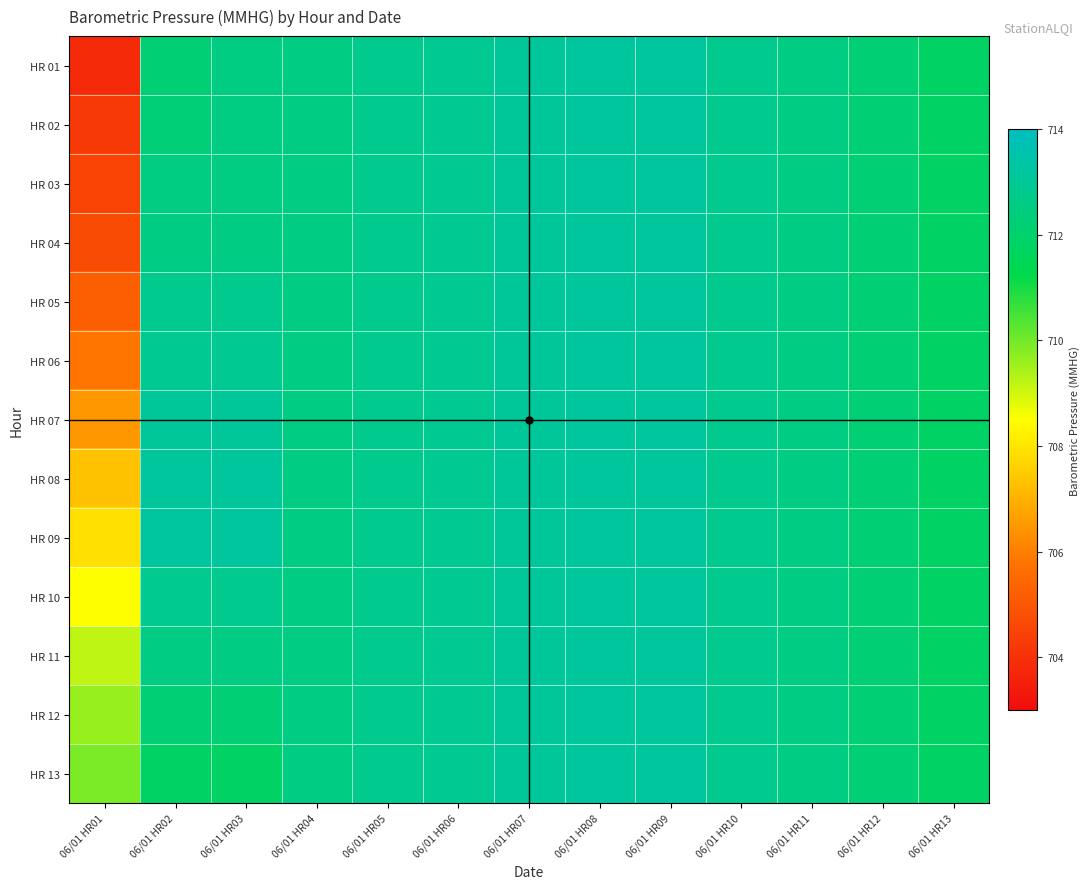

Reading right to left, extract all data points from this chart.

HR 01: 06/01 HR13=711.8	06/01 HR12=712.2	06/01 HR11=712.6	06/01 HR10=712.8	06/01 HR09=713.2	06/01 HR08=713.2	06/01 HR07=713.1	06/01 HR06=712.9	06/01 HR05=712.8	06/01 HR04=712.6	06/01 HR03=712.5	06/01 HR02=712.2	06/01 HR01=703.8
HR 02: 06/01 HR13=711.8	06/01 HR12=712.2	06/01 HR11=712.6	06/01 HR10=712.8	06/01 HR09=713.2	06/01 HR08=713.2	06/01 HR07=713.1	06/01 HR06=712.9	06/01 HR05=712.8	06/01 HR04=712.6	06/01 HR03=712.5	06/01 HR02=712.3	06/01 HR01=704.2
HR 03: 06/01 HR13=711.8	06/01 HR12=712.2	06/01 HR11=712.6	06/01 HR10=712.8	06/01 HR09=713.2	06/01 HR08=713.2	06/01 HR07=713.1	06/01 HR06=712.9	06/01 HR05=712.8	06/01 HR04=712.6	06/01 HR03=712.5	06/01 HR02=712.5	06/01 HR01=704.5
HR 04: 06/01 HR13=711.8	06/01 HR12=712.2	06/01 HR11=712.6	06/01 HR10=712.8	06/01 HR09=713.2	06/01 HR08=713.2	06/01 HR07=713.1	06/01 HR06=712.9	06/01 HR05=712.8	06/01 HR04=712.6	06/01 HR03=712.6	06/01 HR02=712.6	06/01 HR01=704.7
HR 05: 06/01 HR13=711.8	06/01 HR12=712.2	06/01 HR11=712.6	06/01 HR10=712.8	06/01 HR09=713.2	06/01 HR08=713.2	06/01 HR07=713.1	06/01 HR06=712.9	06/01 HR05=712.8	06/01 HR04=712.6	06/01 HR03=712.8	06/01 HR02=712.8	06/01 HR01=705.2
HR 06: 06/01 HR13=711.8	06/01 HR12=712.2	06/01 HR11=712.6	06/01 HR10=712.8	06/01 HR09=713.2	06/01 HR08=713.2	06/01 HR07=713.1	06/01 HR06=712.9	06/01 HR05=712.8	06/01 HR04=712.6	06/01 HR03=712.9	06/01 HR02=712.9	06/01 HR01=705.8
HR 07: 06/01 HR13=711.8	06/01 HR12=712.2	06/01 HR11=712.6	06/01 HR10=712.8	06/01 HR09=713.2	06/01 HR08=713.2	06/01 HR07=713.1	06/01 HR06=712.9	06/01 HR05=712.8	06/01 HR04=712.6	06/01 HR03=713.1	06/01 HR02=713.1	06/01 HR01=706.5
HR 08: 06/01 HR13=711.8	06/01 HR12=712.2	06/01 HR11=712.6	06/01 HR10=712.8	06/01 HR09=713.2	06/01 HR08=713.2	06/01 HR07=713.1	06/01 HR06=712.9	06/01 HR05=712.8	06/01 HR04=712.6	06/01 HR03=713.2	06/01 HR02=713.2	06/01 HR01=707.3
HR 09: 06/01 HR13=711.8	06/01 HR12=712.2	06/01 HR11=712.6	06/01 HR10=712.8	06/01 HR09=713.2	06/01 HR08=713.2	06/01 HR07=713.1	06/01 HR06=712.9	06/01 HR05=712.8	06/01 HR04=712.6	06/01 HR03=713.2	06/01 HR02=713.2	06/01 HR01=707.9
HR 10: 06/01 HR13=711.8	06/01 HR12=712.2	06/01 HR11=712.6	06/01 HR10=712.8	06/01 HR09=713.2	06/01 HR08=713.2	06/01 HR07=713.1	06/01 HR06=712.9	06/01 HR05=712.8	06/01 HR04=712.6	06/01 HR03=712.8	06/01 HR02=712.8	06/01 HR01=708.5
HR 11: 06/01 HR13=711.8	06/01 HR12=712.2	06/01 HR11=712.6	06/01 HR10=712.8	06/01 HR09=713.2	06/01 HR08=713.2	06/01 HR07=713.1	06/01 HR06=712.9	06/01 HR05=712.8	06/01 HR04=712.6	06/01 HR03=712.6	06/01 HR02=712.6	06/01 HR01=709.2
HR 12: 06/01 HR13=711.8	06/01 HR12=712.2	06/01 HR11=712.6	06/01 HR10=712.8	06/01 HR09=713.2	06/01 HR08=713.2	06/01 HR07=713.1	06/01 HR06=712.9	06/01 HR05=712.8	06/01 HR04=712.6	06/01 HR03=712.2	06/01 HR02=712.2	06/01 HR01=709.6
HR 13: 06/01 HR13=711.8	06/01 HR12=712.2	06/01 HR11=712.6	06/01 HR10=712.8	06/01 HR09=713.2	06/01 HR08=713.2	06/01 HR07=713.1	06/01 HR06=712.9	06/01 HR05=712.8	06/01 HR04=712.6	06/01 HR03=711.8	06/01 HR02=711.8	06/01 HR01=709.9